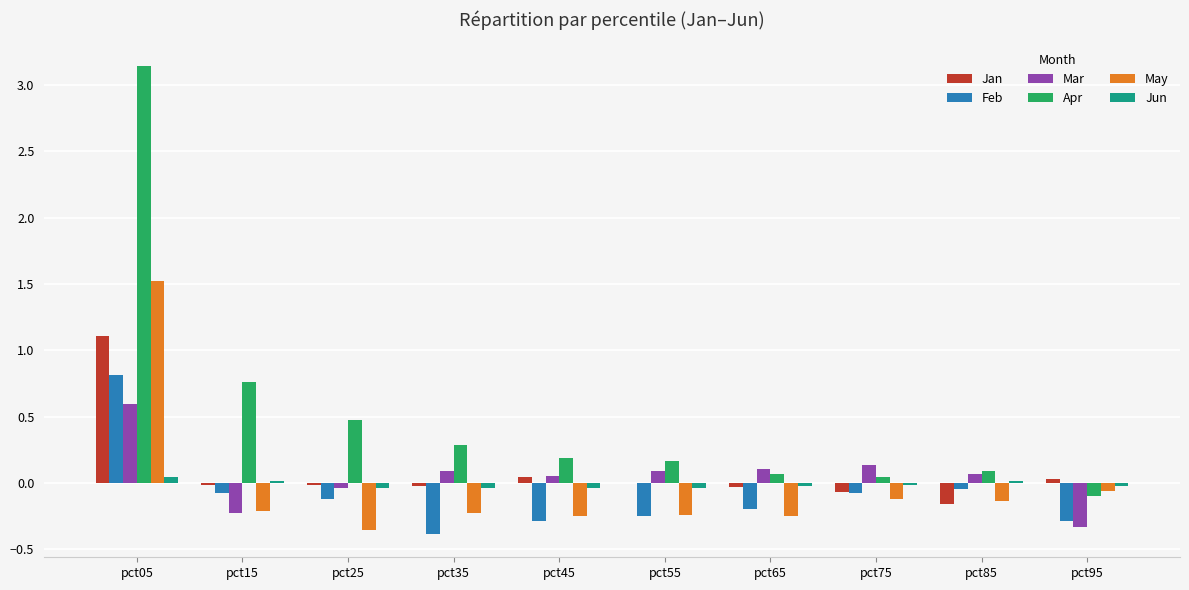

Is the value of Jan at pct65 greater than the value of Apr at pct65?

No